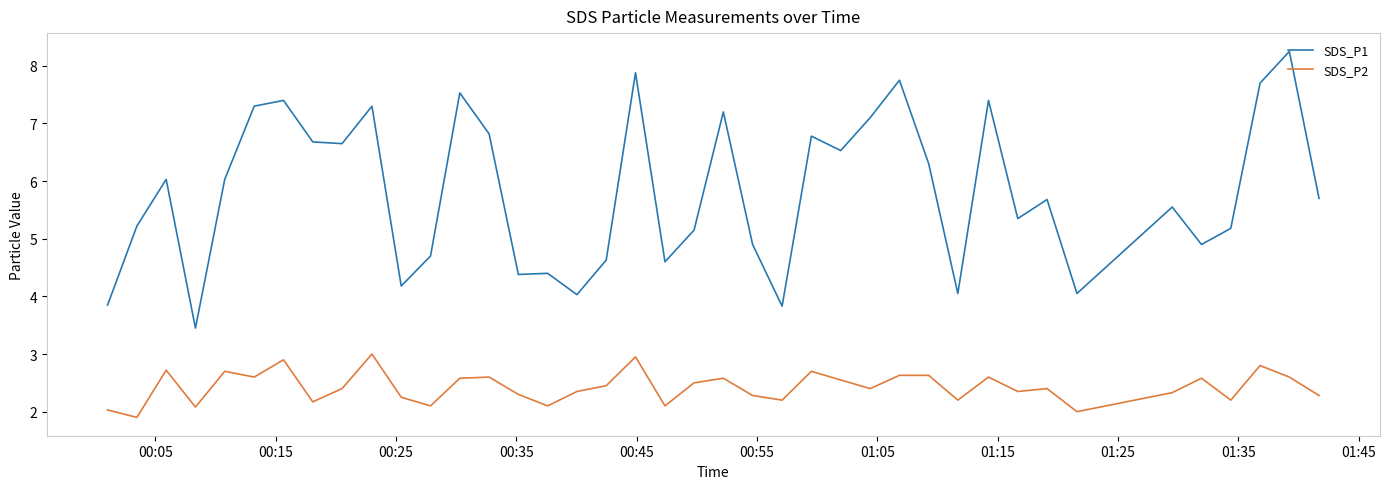

True or false: SDS_P1 and SDS_P2 cross at least once.

False